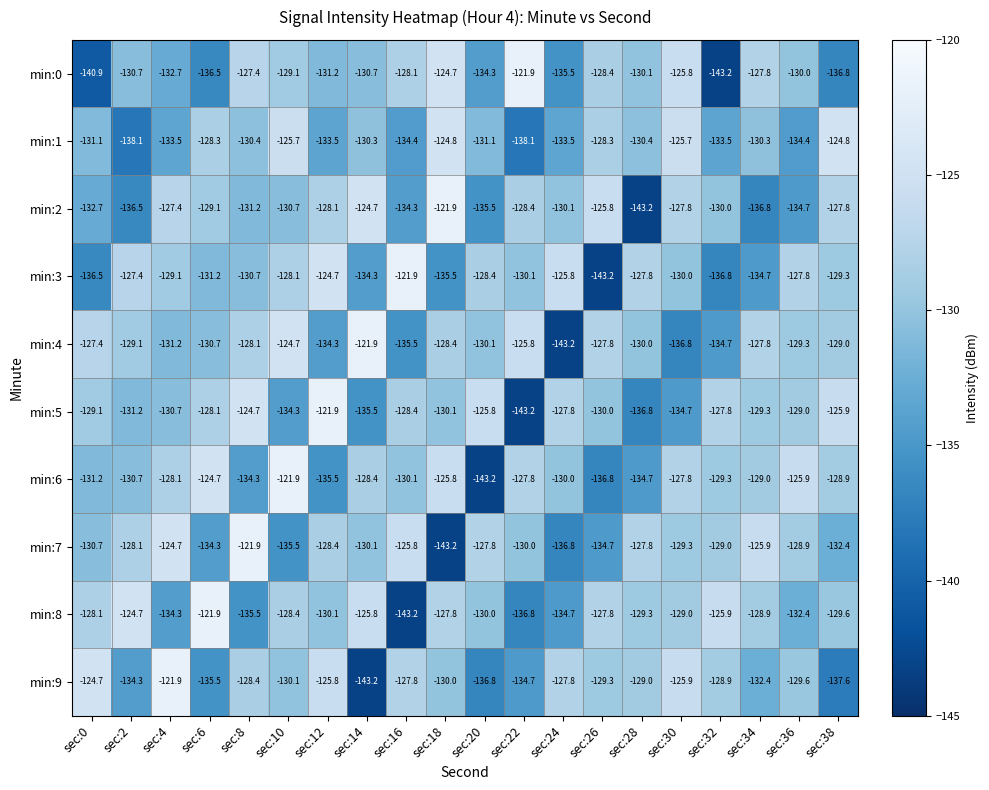

What is the difference between the highest and lowest values at sec:2?

13.4